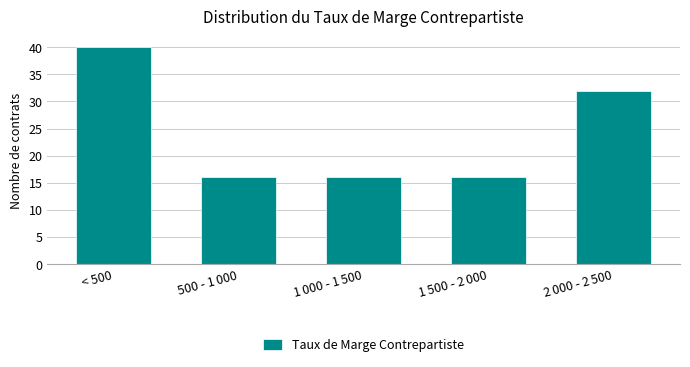

Reading right to left, transcribe all the data shown in this chart.

32	16	16	16	40